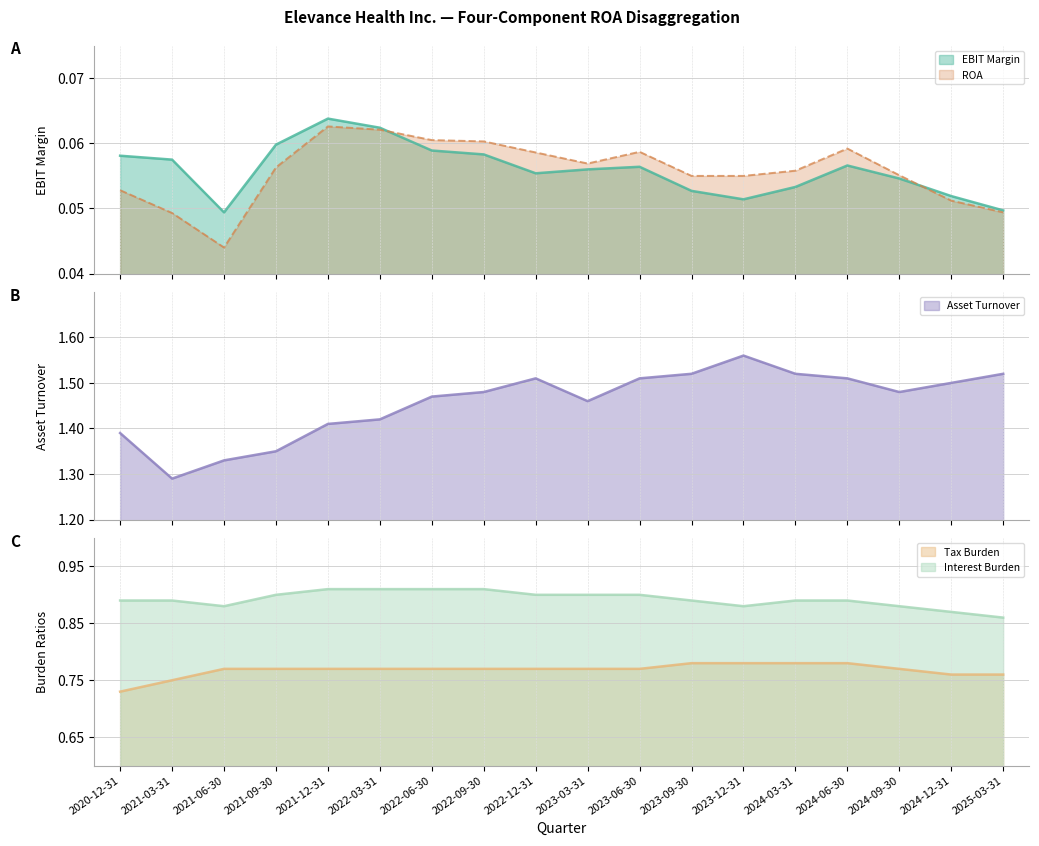

Count the number of categories in the chart.

18